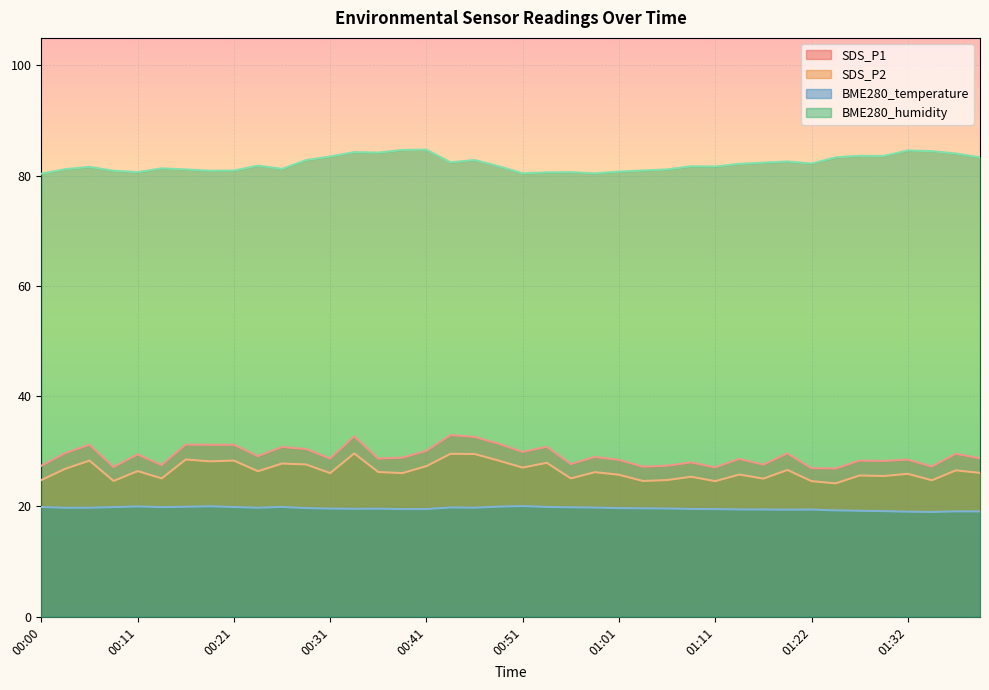

What is the label of the 5th point from the right?

01:30